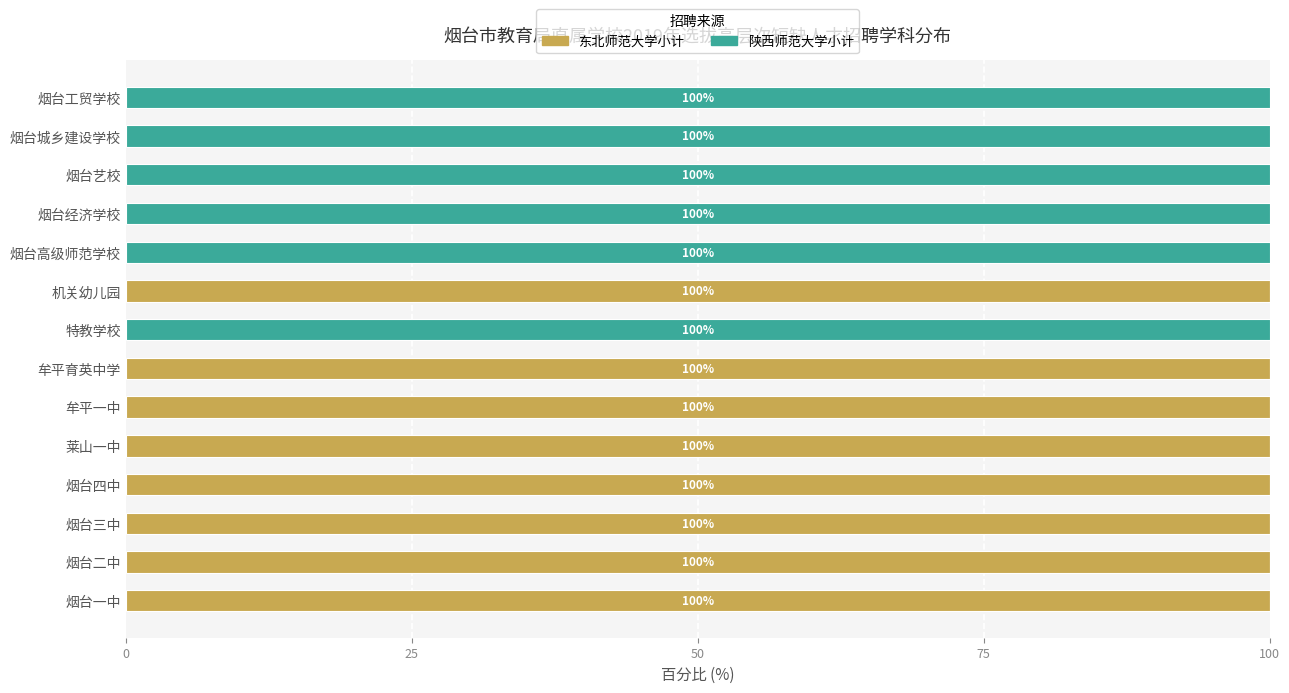

True or false: 东北师范大学小计 has a value of 178 at 烟台一中.

False